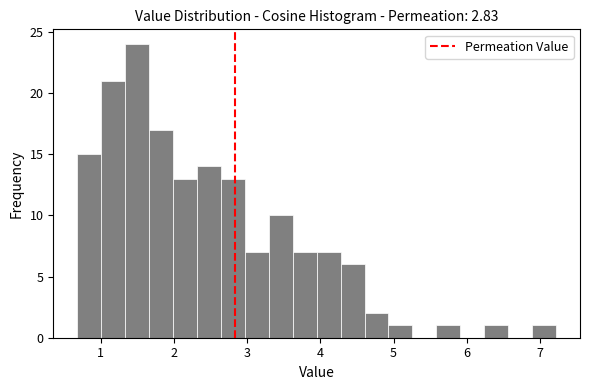

Read against the x-axis, roughly where is the centre of the tallest bar?

1.5